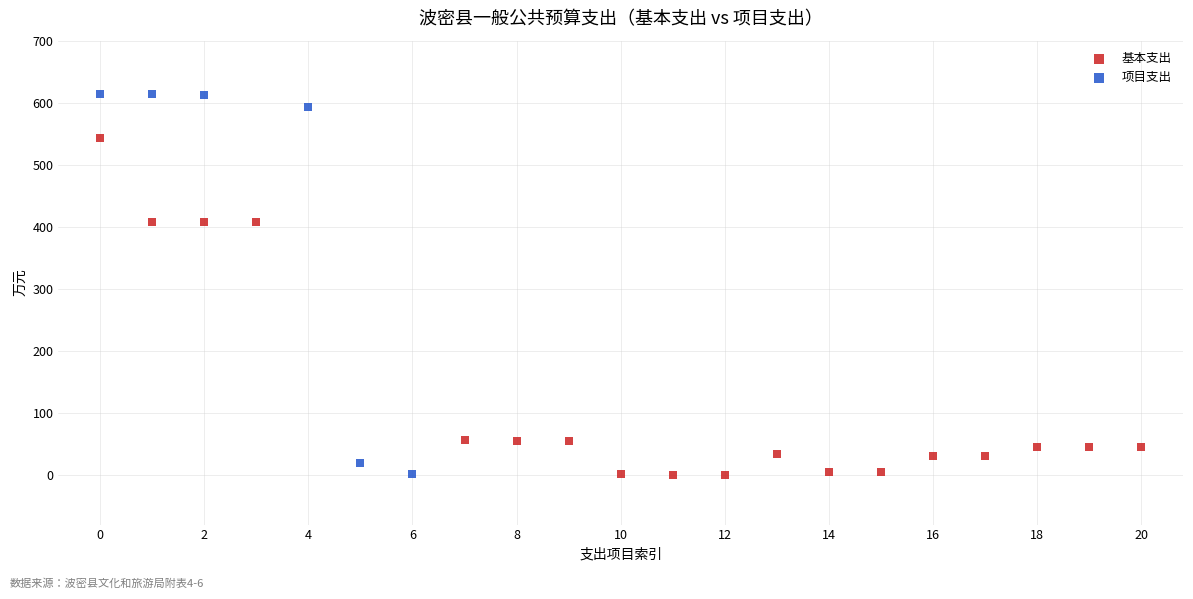

Which series has the largest Y range (max minus min)?

项目支出